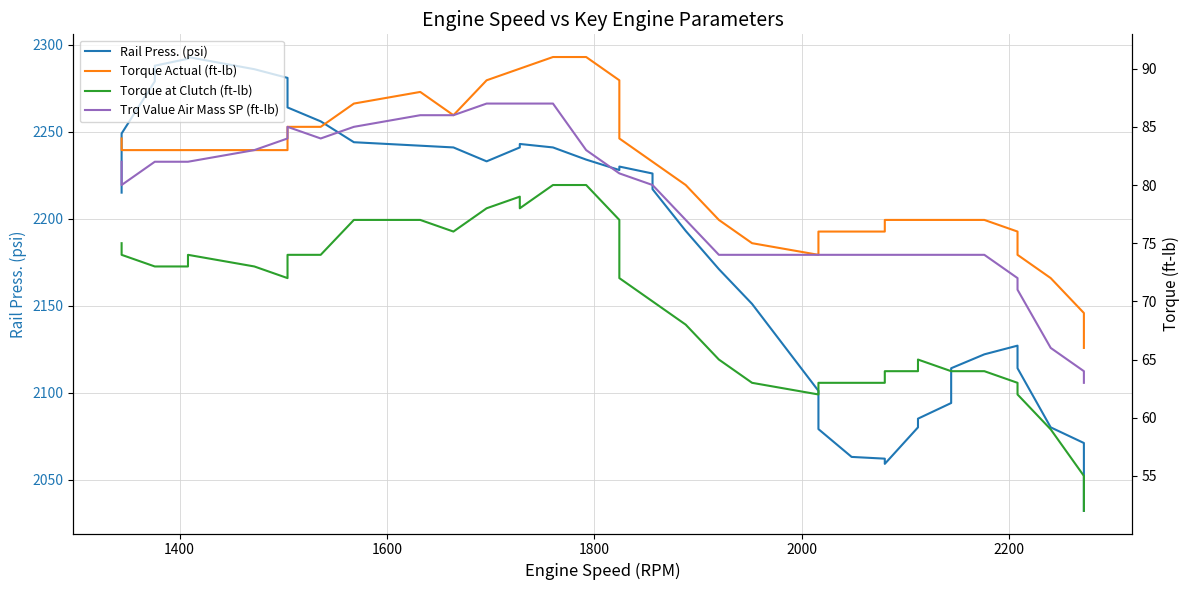

Reading left to right, transcribe all the data shown in this chart.

Rail Press. (psi): 2215	2249	2279	2288	2292	2293	2286	2281	2264	2256	2244	2242	2241	2233	2241	2243	2241	2234	2228	2230	2226	2217	2193	2171	2151	2101	2079	2063	2062	2059	2080	2085	2094	2114	2122	2127	2114	2080	2071	2032
Torque Actual (ft-lb): 84	83	83	83	83	83	83	83	85	85	87	88	86	89	90	90	91	91	89	84	82	82	80	77	75	74	76	76	76	77	77	77	77	77	77	76	74	72	69	66
Torque at Clutch (ft-lb): 75	74	73	73	73	74	73	72	74	74	77	77	76	78	79	78	80	80	77	72	70	70	68	65	63	62	63	63	63	64	64	65	64	64	64	63	62	59	55	52
Trq Value Air Mass SP (ft-lb): 82	80	82	82	82	82	83	84	85	84	85	86	86	87	87	87	87	83	81	81	80	80	77	74	74	74	74	74	74	74	74	74	74	74	74	72	71	66	64	63